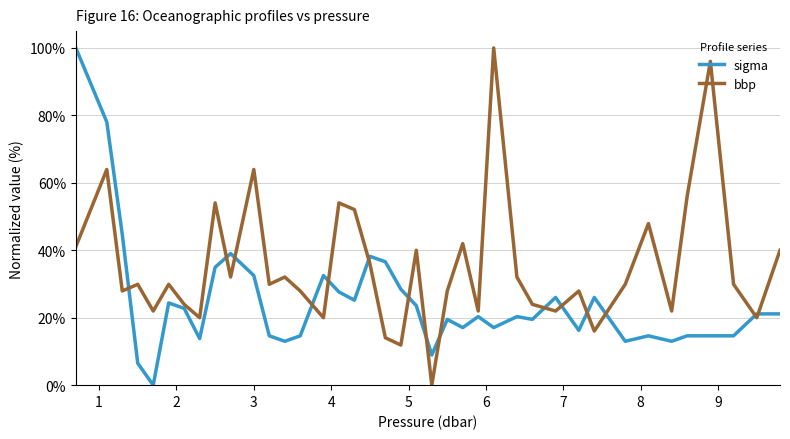

Which series has the largest total across all categories?

bbp